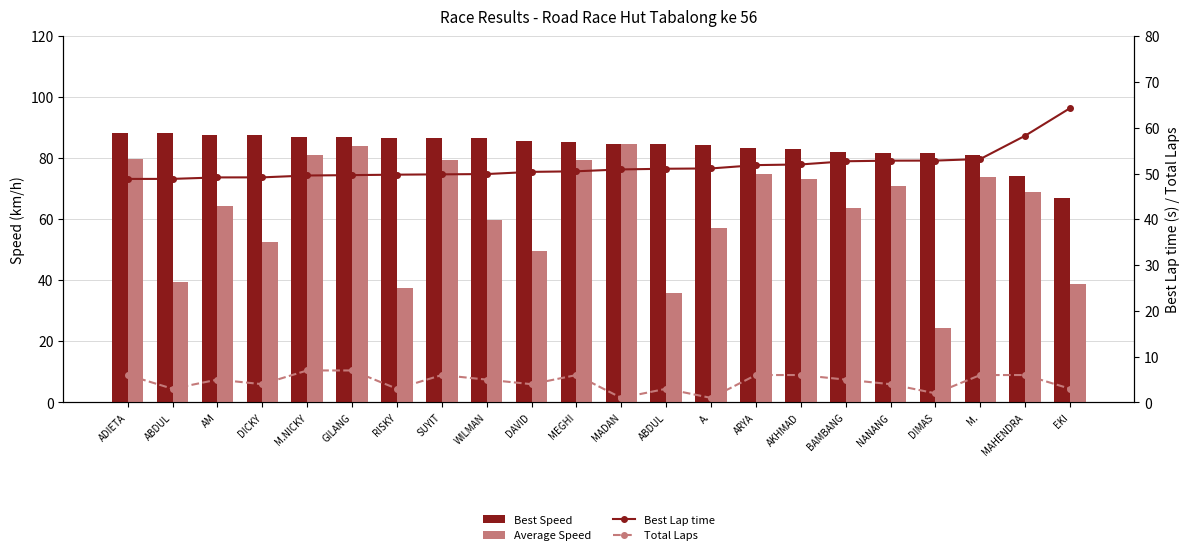

How many Total Laps values are between 3 and 6?

17